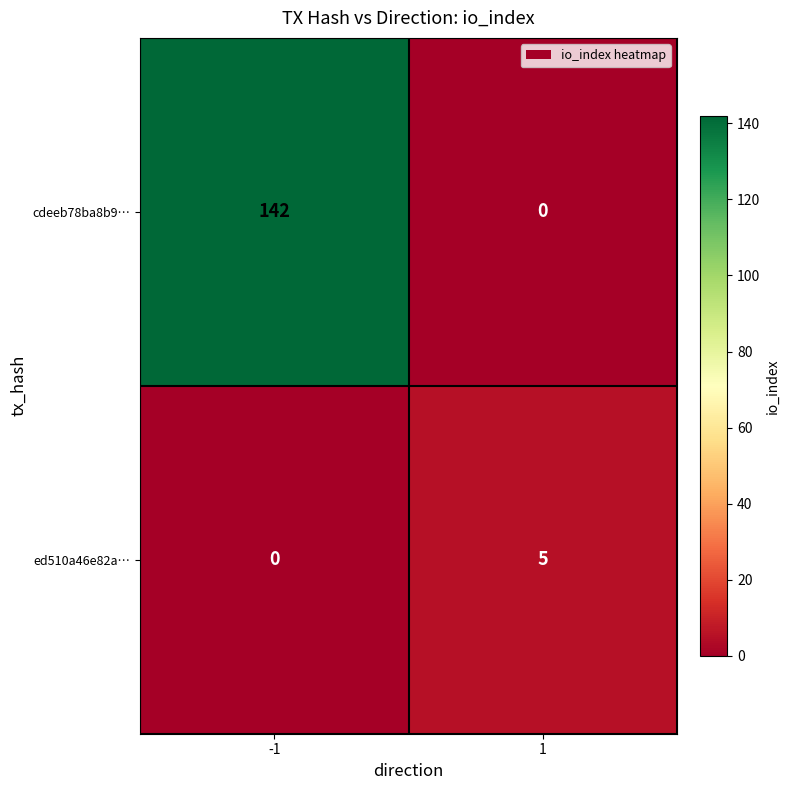

At which category is the sum across all series the highest?

-1